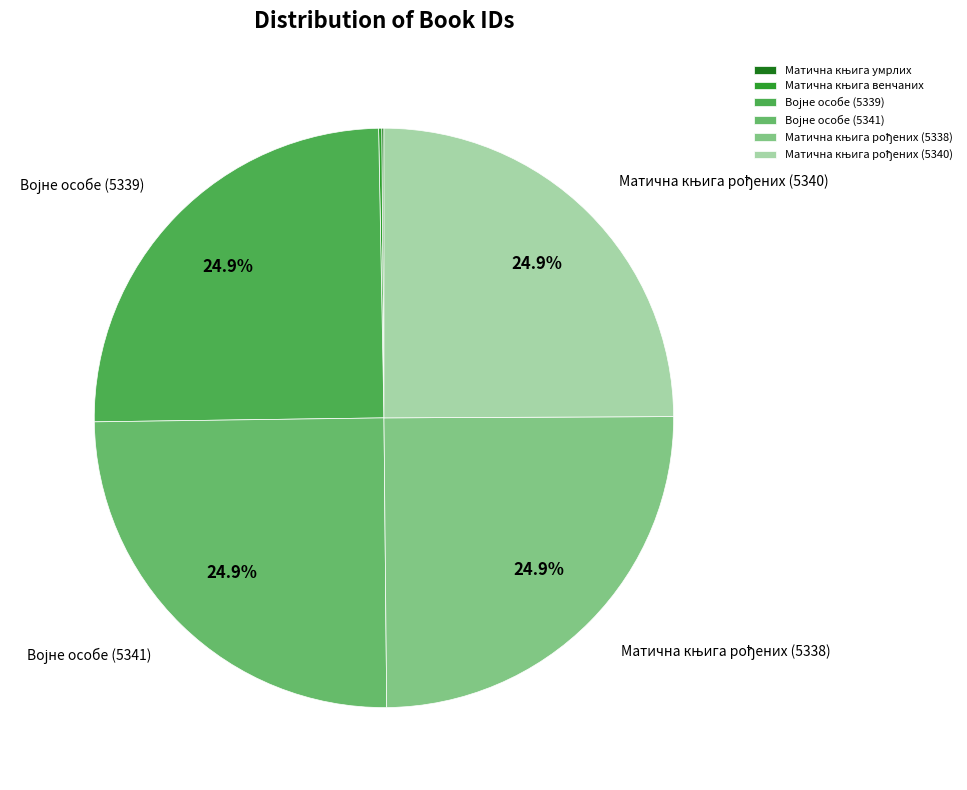

What percentage is the Матична књига рођених (5340) slice, to the nearest percent?

25%